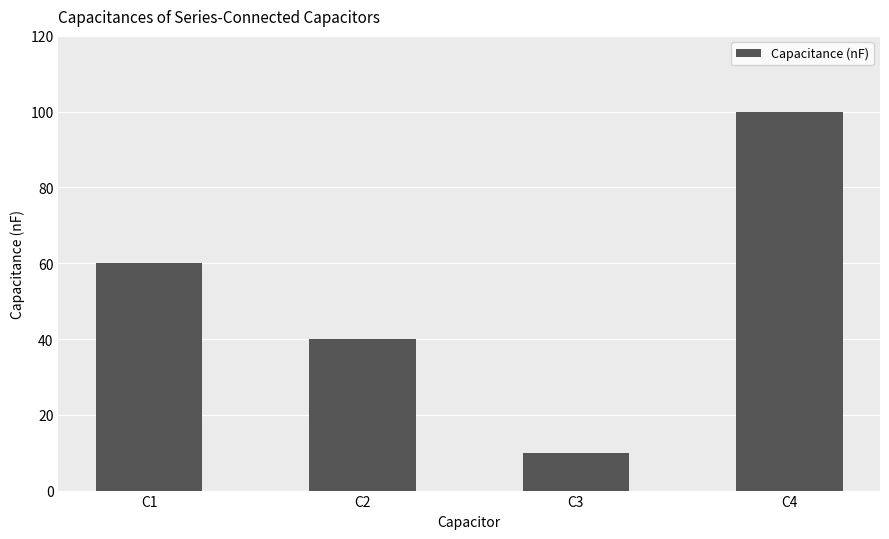

How many values are below 60?

2